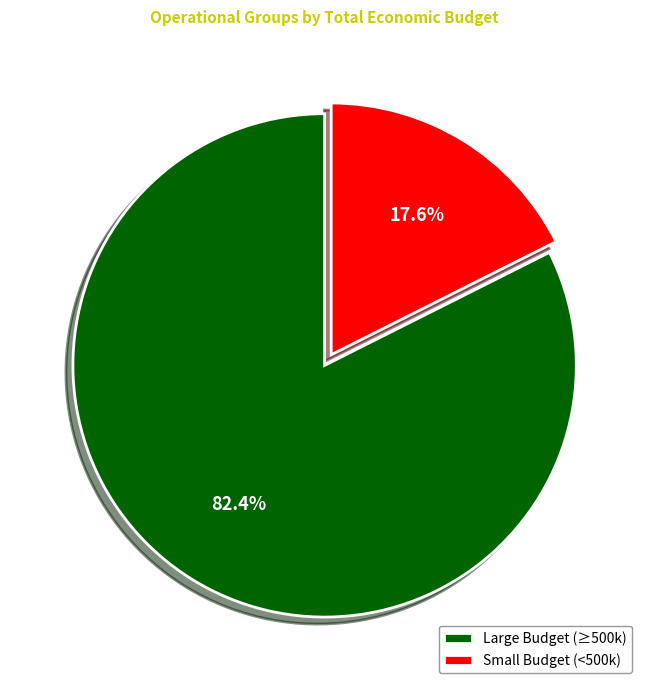

To the nearest percent, what is the difference between the largest and smallest slice percentages?

65%